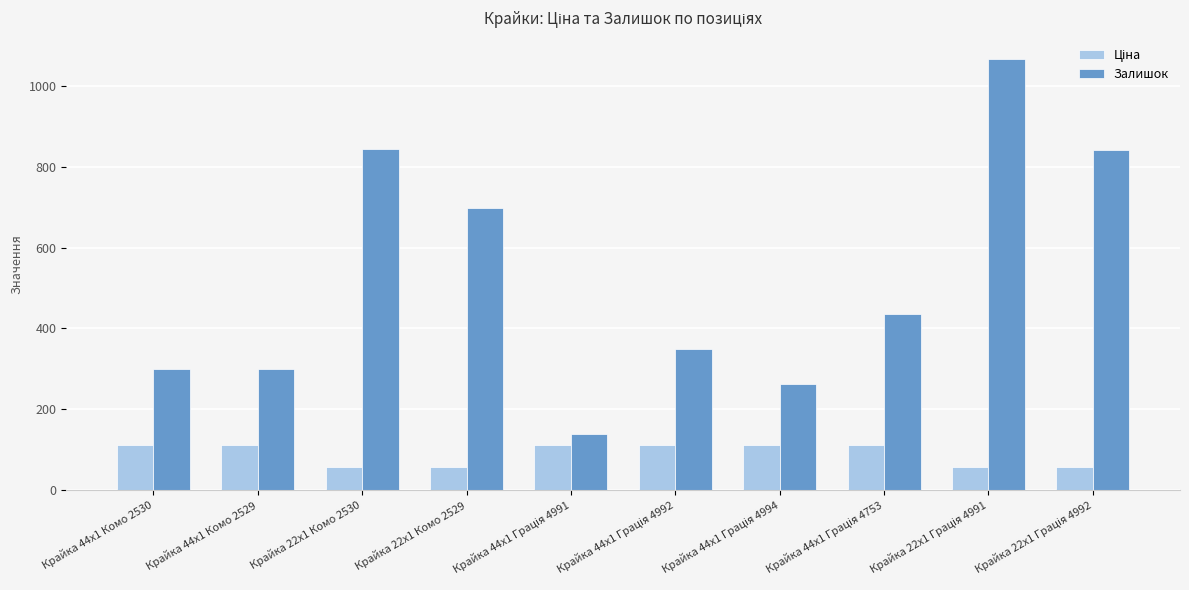

Which series has the largest total across all categories?

Залишок